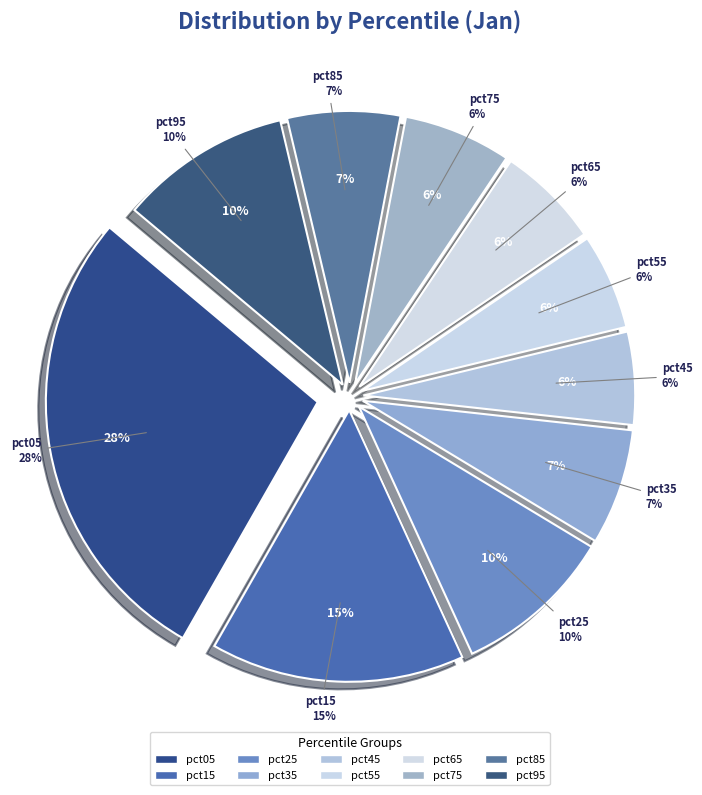

To the nearest percent, what percentage of the pie is pct75?

6%